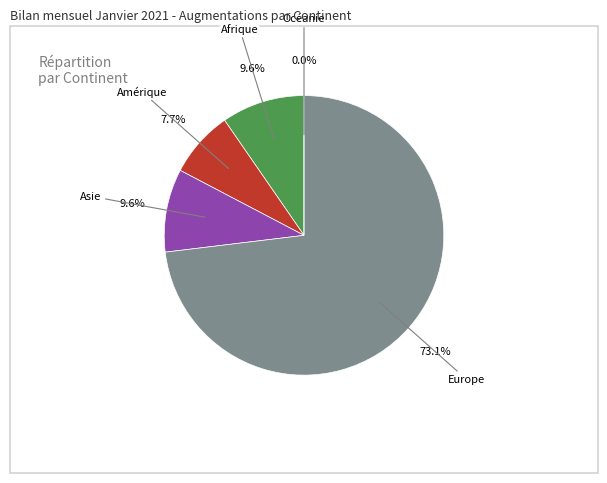

Rank the categories by value from highest to lowest.

Europe, Afrique, Asie, Amérique, Océanie